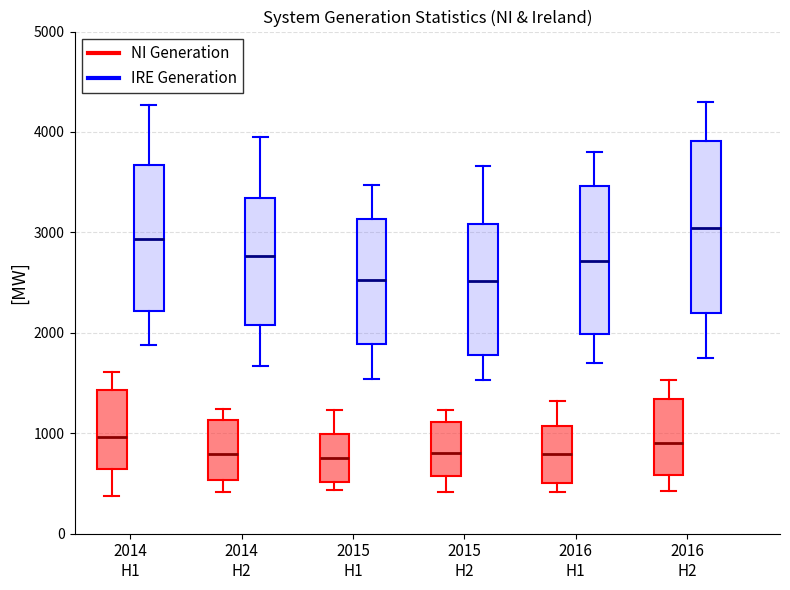

Which box is the tallest, from its lower edge to its upper edge?

2016 H2 (IRE Generation)